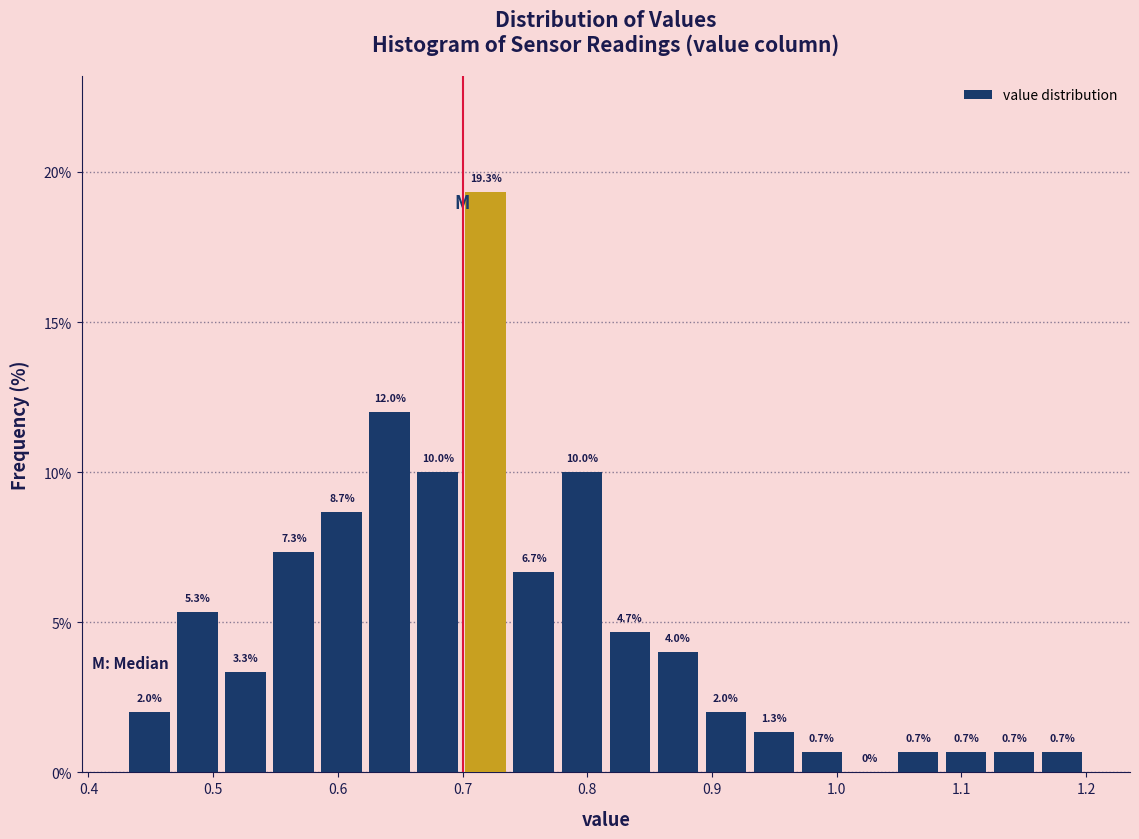

Read against the x-axis, roughly where is the centre of the tallest bar?

0.72